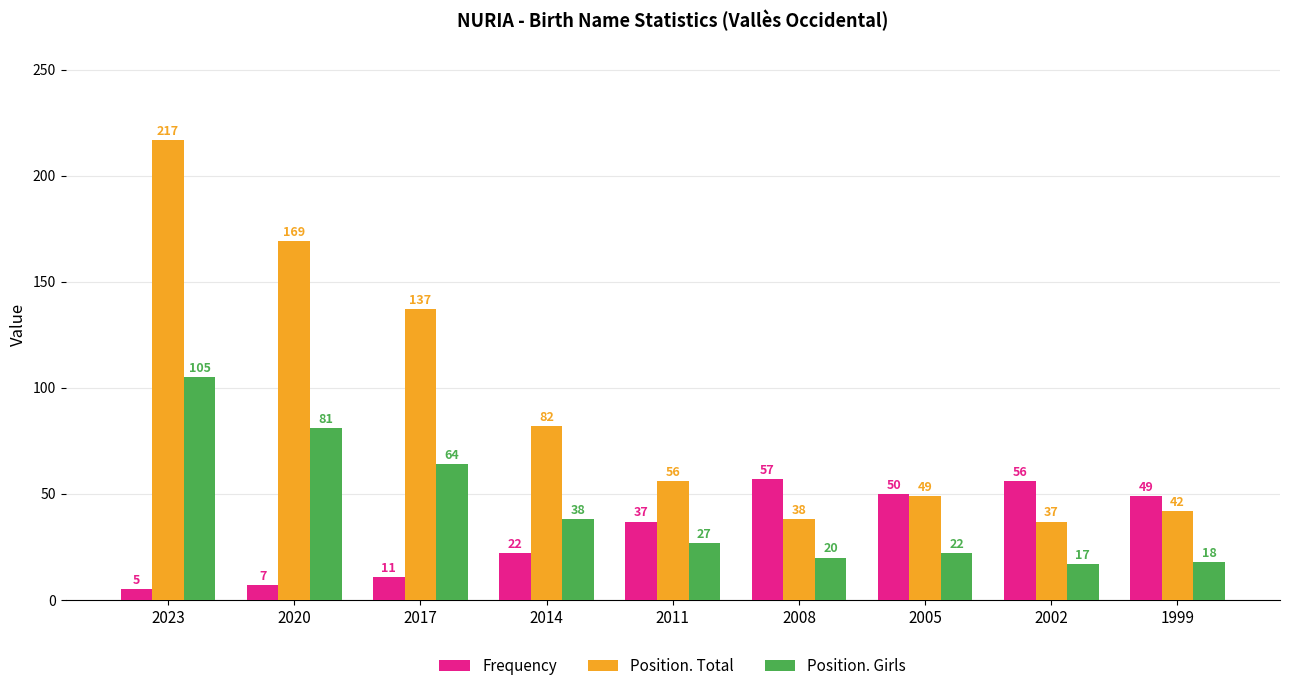

Rank the series by their average value, from highest to lowest.

Position. Total, Position. Girls, Frequency